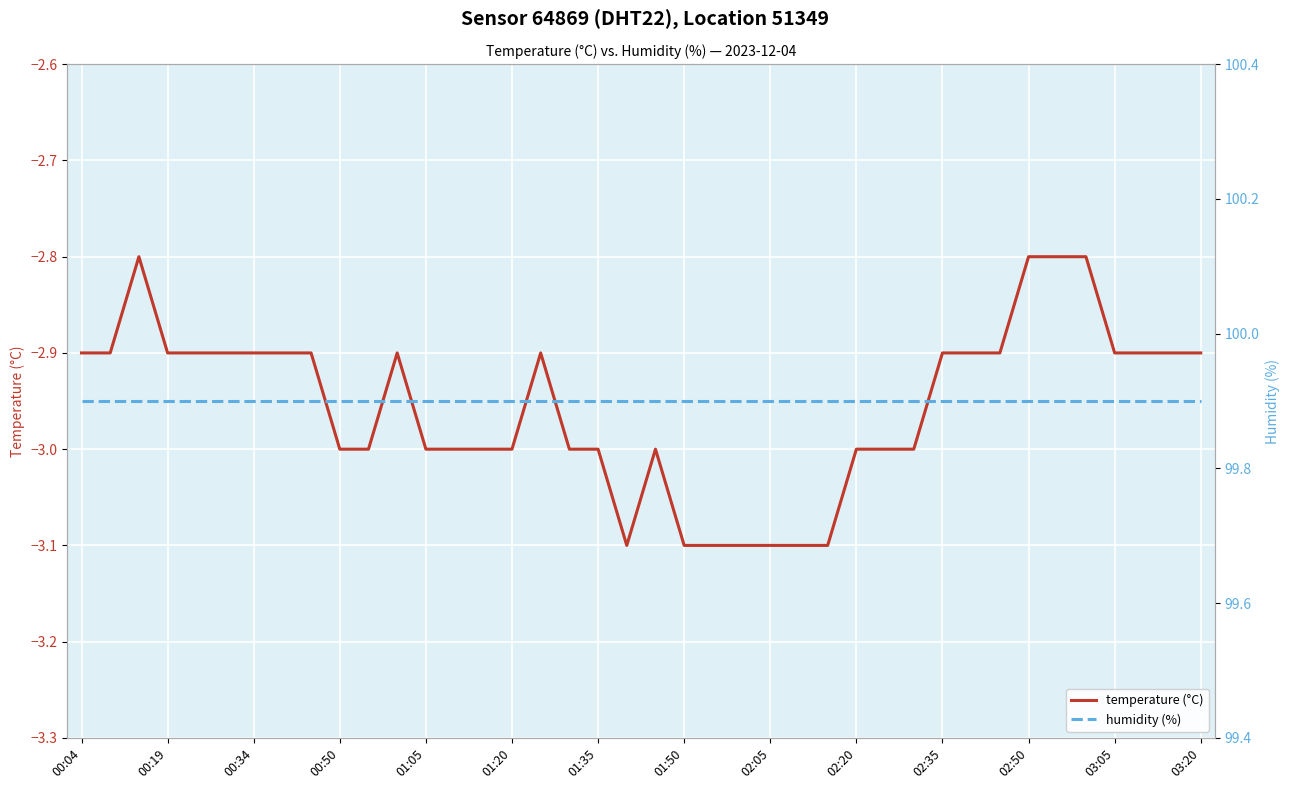

Is this an area chart (filled region under the line)?

No